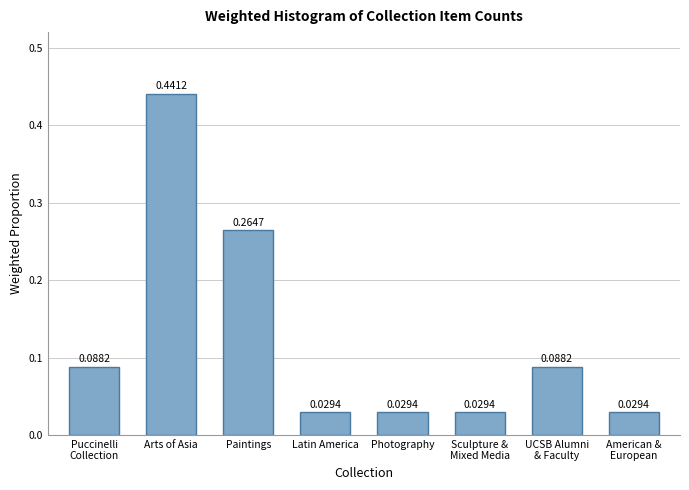

Which has a higher value, Photography or Paintings?

Paintings